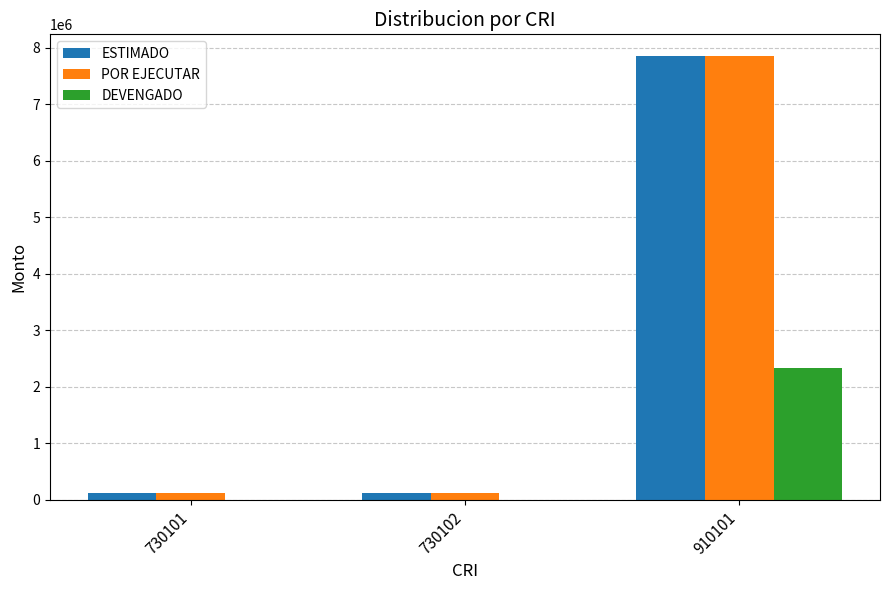

The DEVENGADO series shows 0 at 730102. True or false?

True